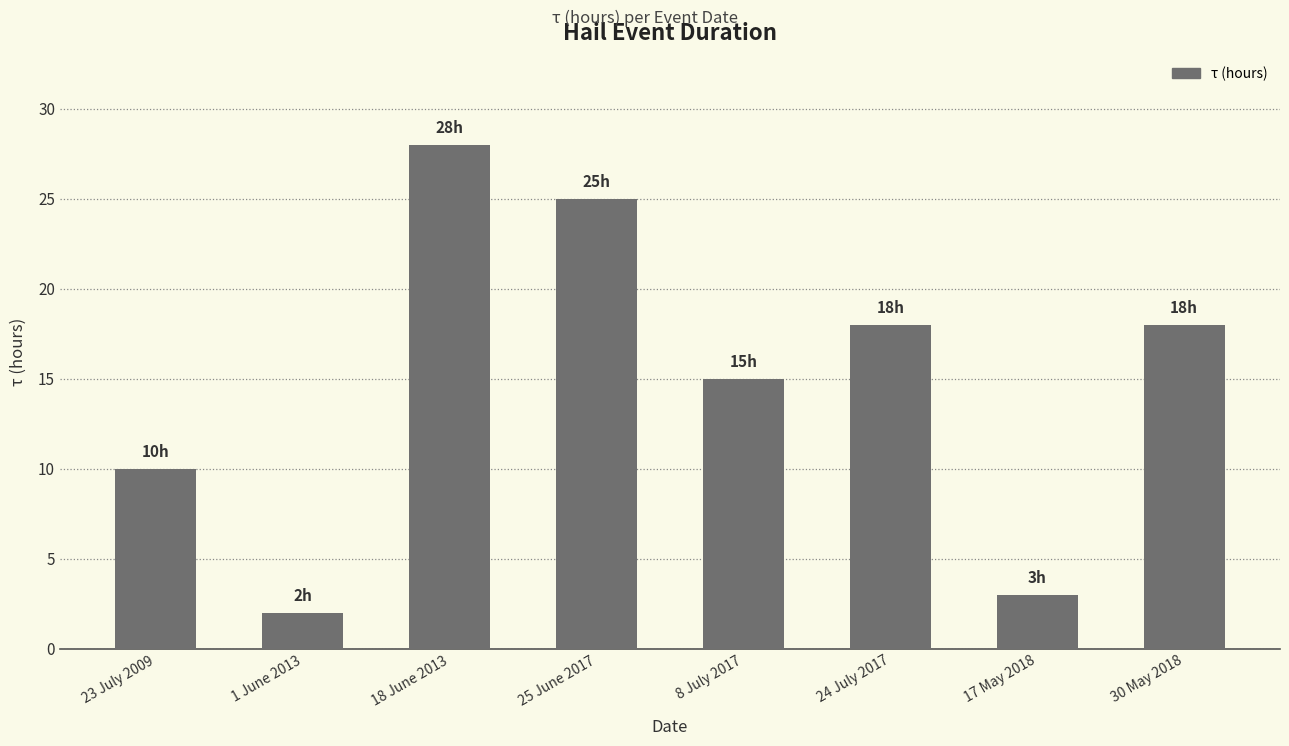

Are the bars horizontal?

No